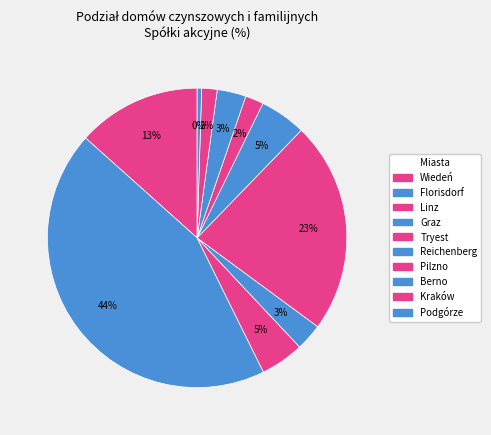

The Kraków slice represents 1% of the pie. True or false?

False